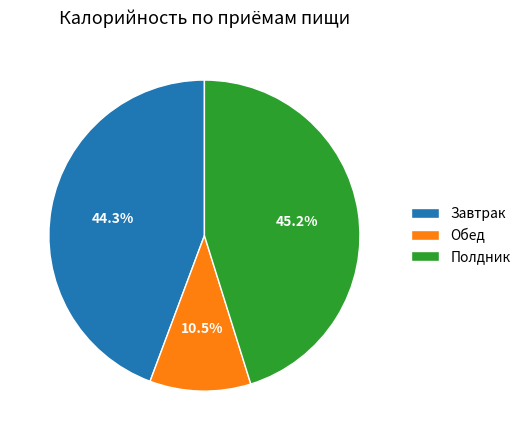

Does Обед represent more than half of the total?

No